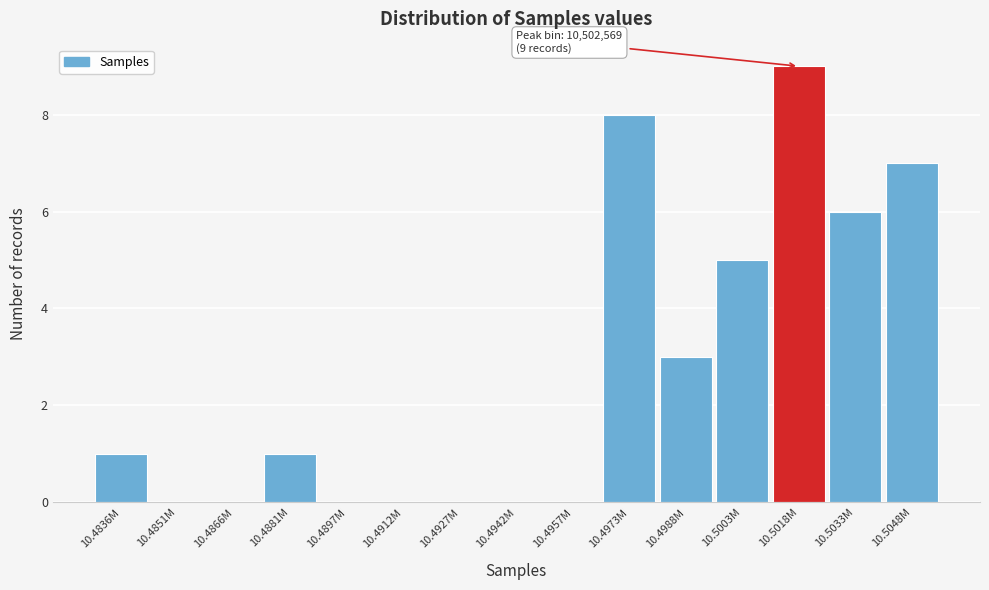

Reading left to right, list all the values displayed in this chart.

10.4836M=1	10.4851M=0	10.4866M=0	10.4881M=1	10.4897M=0	10.4912M=0	10.4927M=0	10.4942M=0	10.4957M=0	10.4973M=8	10.4988M=3	10.5003M=5	10.5018M=9	10.5033M=6	10.5048M=7